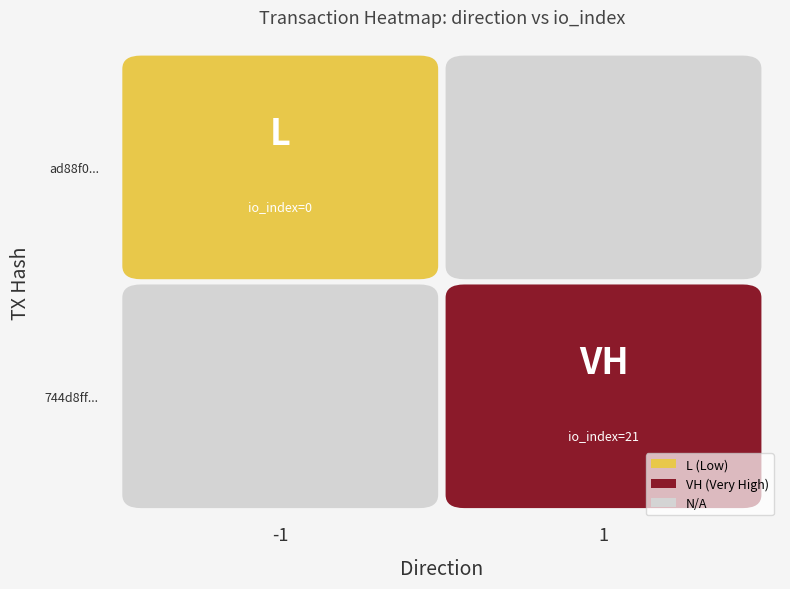

Read the 744d8ff39de728b2e922f0ea677f0039e077341 value at 0.

1